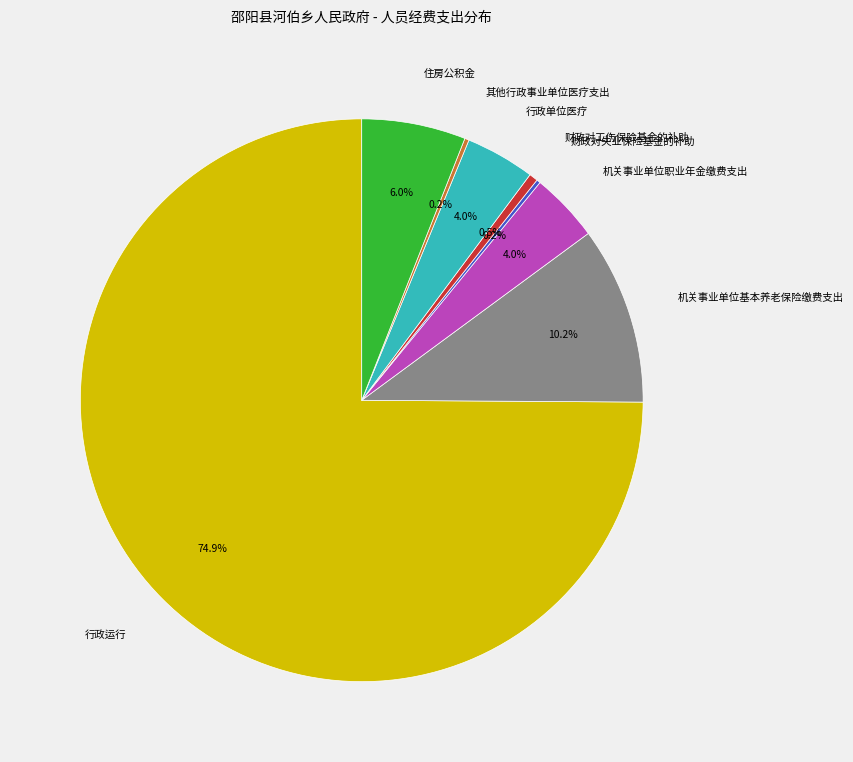

Is there a majority slice in this chart?

Yes